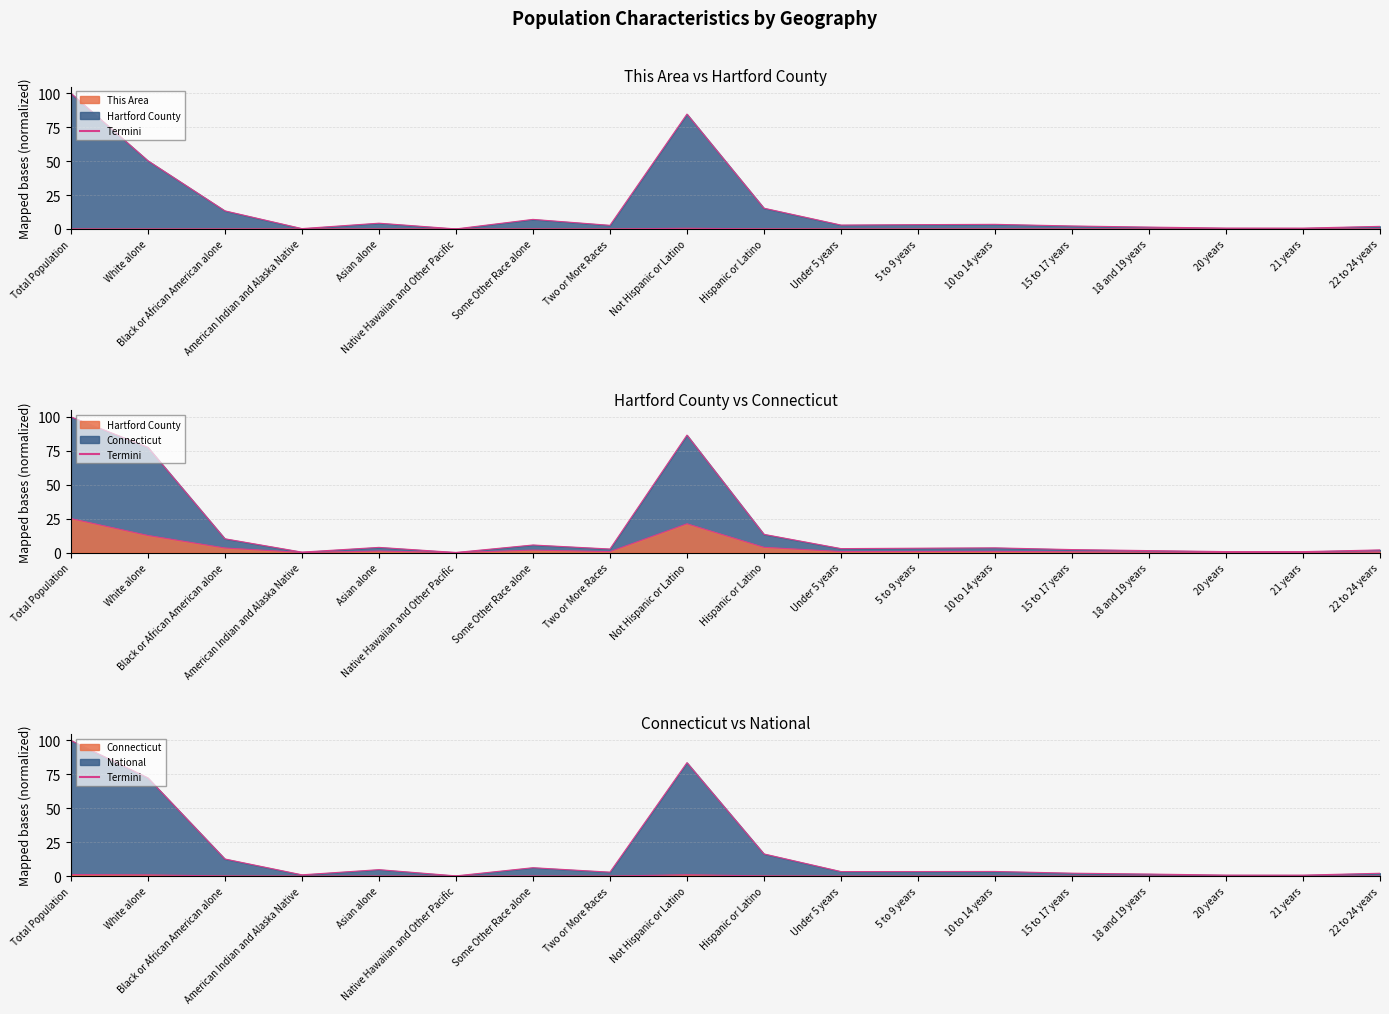

Reading right to left, list all the values displayed in this chart.

Hartford County line: 0.5	0.2	0.2	0.3	0.5	0.9	0.8	0.7	3.8	21.2	0.7	1.8	0.0	1.1	0.1	3.3	12.6	25.0
This Area line: 0.0	0.0	0.0	0.0	0.0	0.0	0.0	0.0	0.1	0.5	0.0	0.0	0.0	0.0	0.0	0.0	0.0	0.0
Connecticut line: 0.0	0.0	0.0	0.0	0.0	0.0	0.0	0.0	0.2	1.0	0.0	0.1	0.0	0.0	0.0	0.1	0.9	1.2
National line: 2.1	0.7	0.7	1.5	2.2	3.4	3.4	3.3	16.3	83.7	2.9	6.2	0.2	4.8	0.9	12.6	72.4	100.0